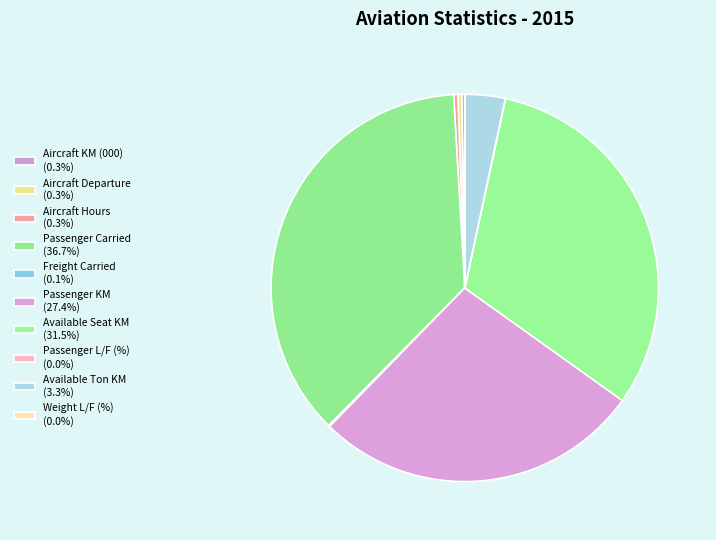

Is there any slice that represents more than half of the pie?

No